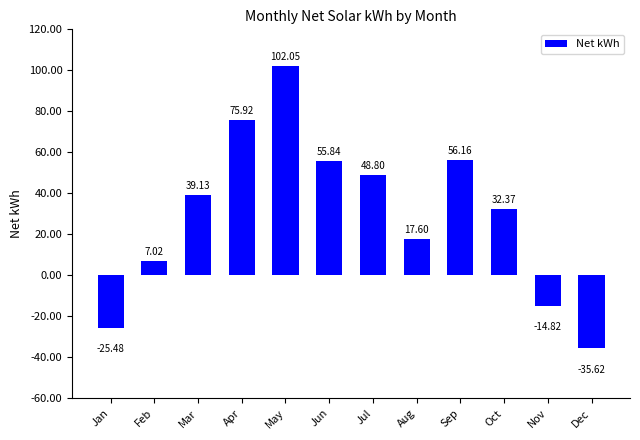

Which label corresponds to the smallest value in the chart?

Dec